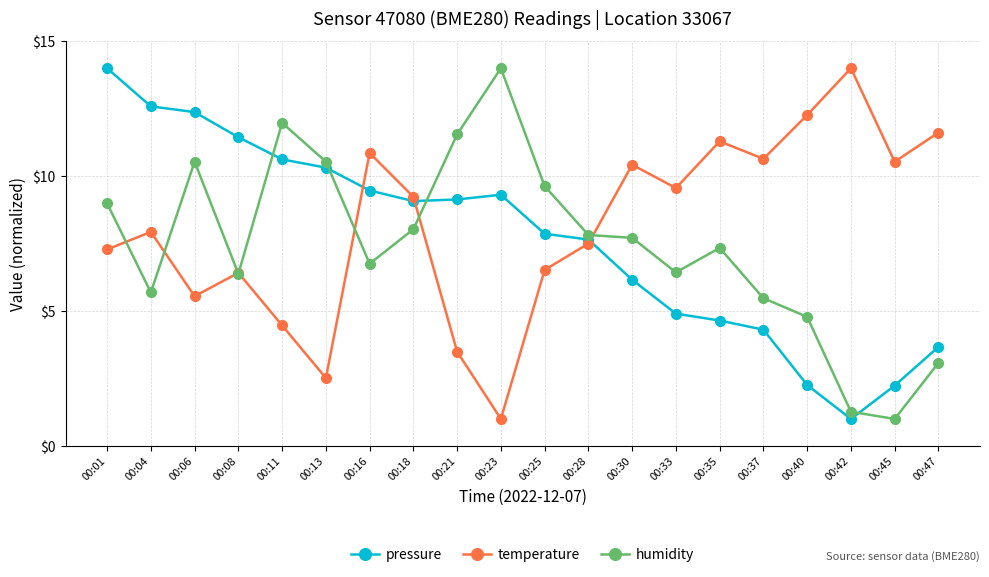

Where is the first local maximum for humidity?

00:06